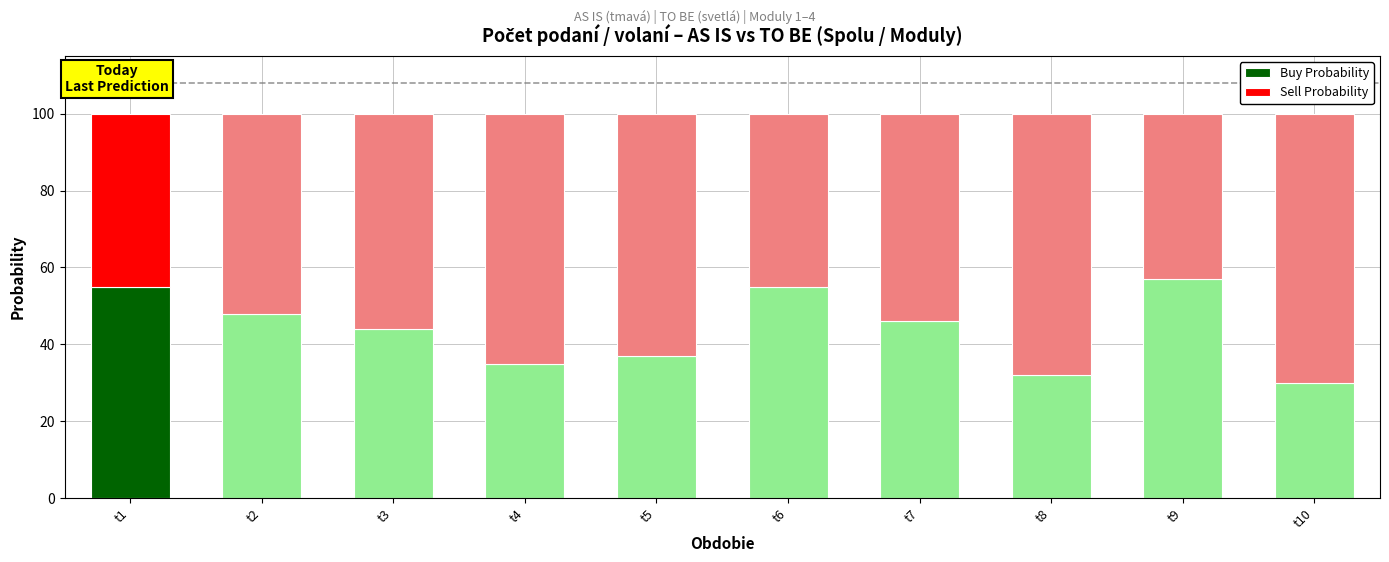

Is it true that Buy Probability equals 57 at t9?

True